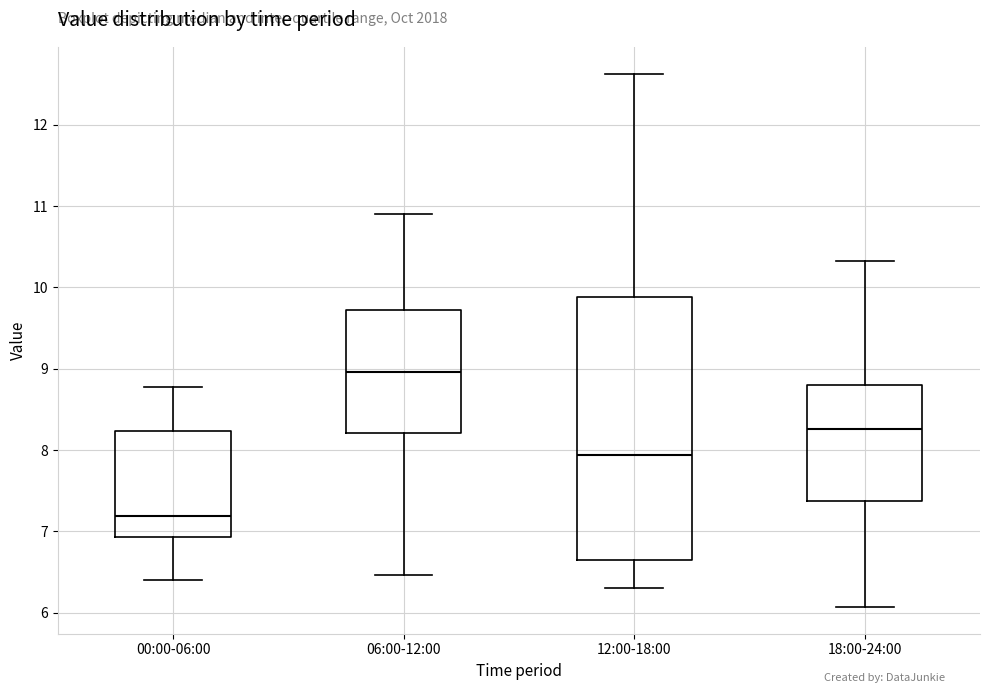

Where does the lower whisker of the box for 00:00-06:00 end on the y-axis? The values are not printed on the chart, so give them approximately, as read against the axis.

6.4